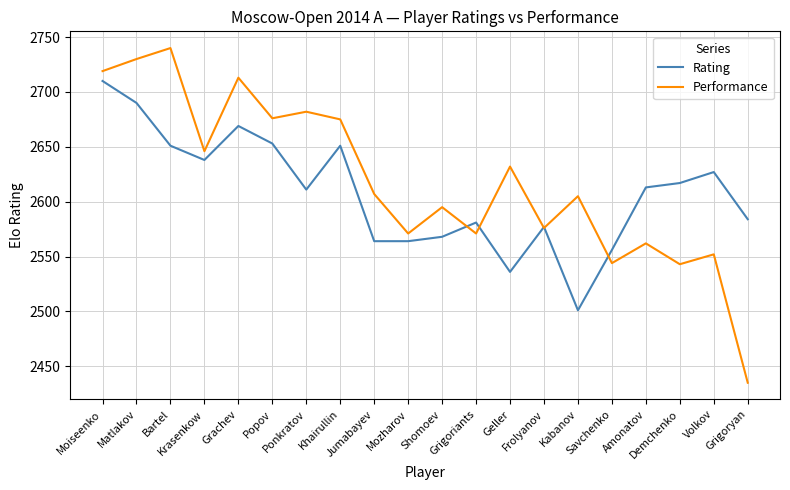

Rank the series by their maximum value, from highest to lowest.

Performance, Rating